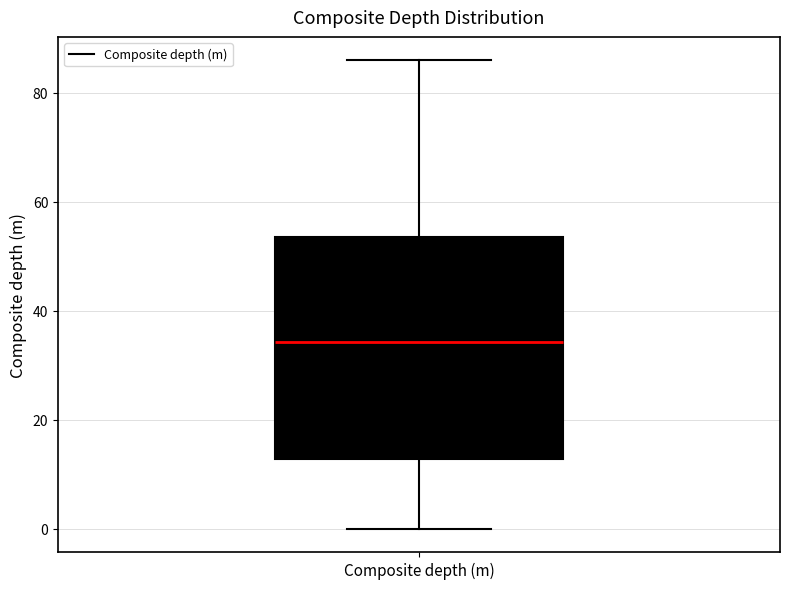

Where does the lower whisker of the box for Composite depth (m) end on the y-axis? The values are not printed on the chart, so give them approximately, as read against the axis.

0